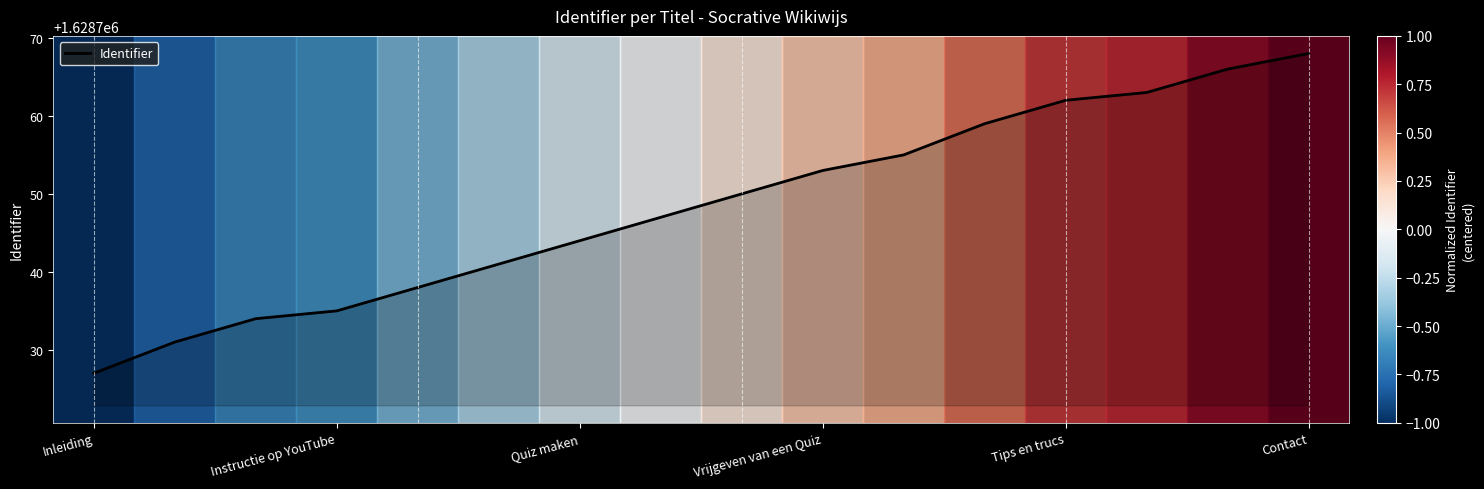

What is the greatest value displayed?

1628768